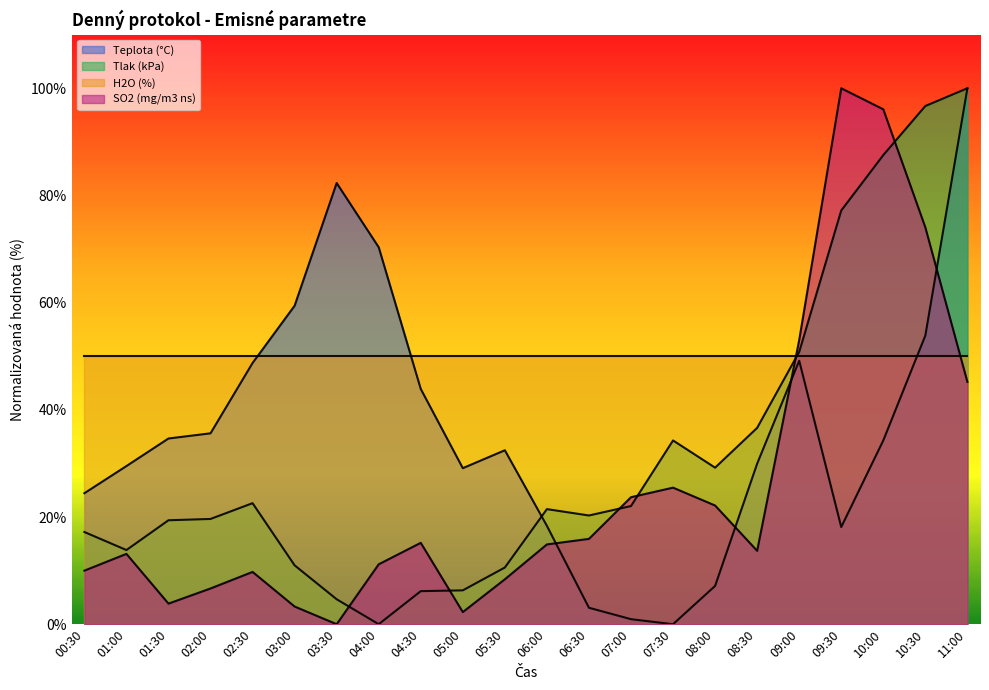

Does the chart have visible grid lines?

No